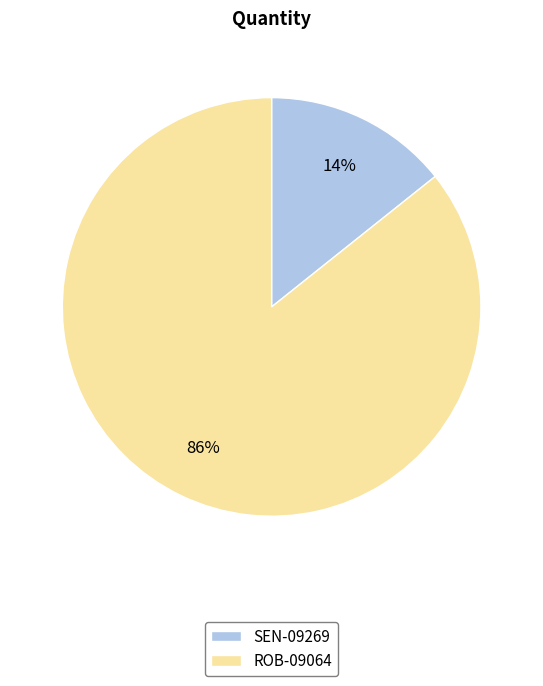

To the nearest percent, what is the combined percentage of SEN-09269 and ROB-09064?

100%